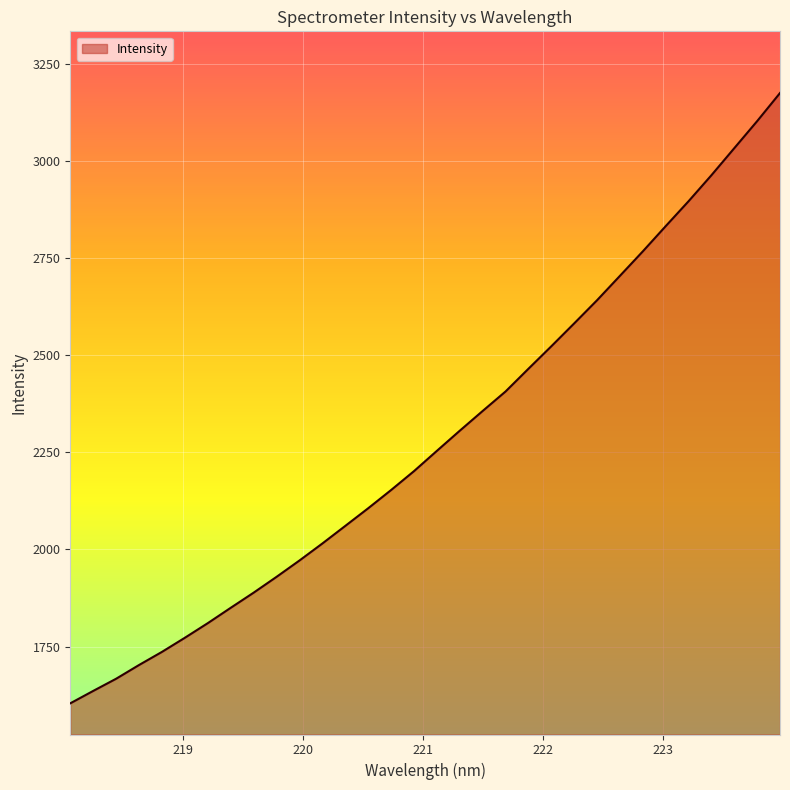

What is the minimum value shown in the chart?

1604.3